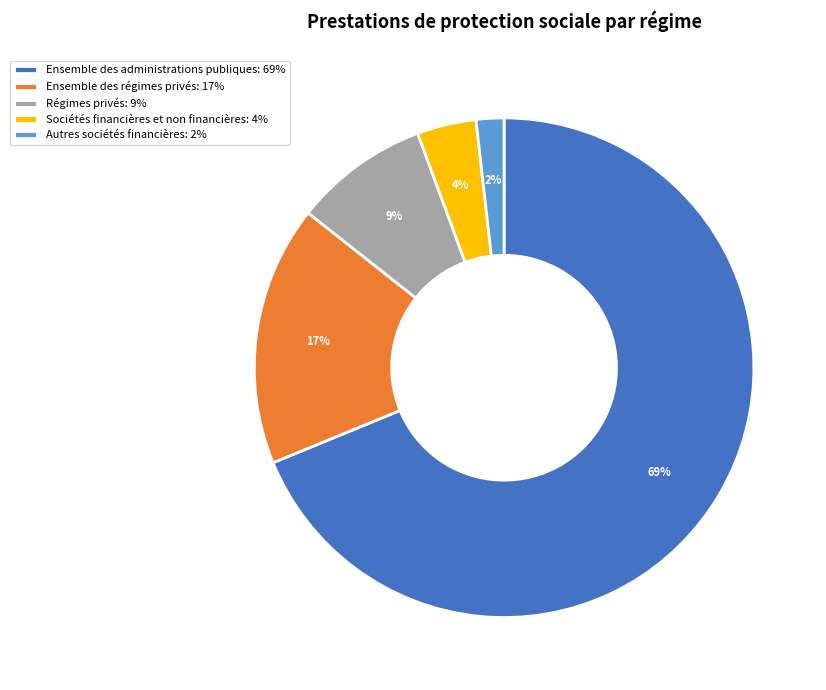

Rank the categories by value from highest to lowest.

Ensemble des administrations publiques, Ensemble des régimes privés, Régimes privés, Sociétés financières et non financières, Autres sociétés financières